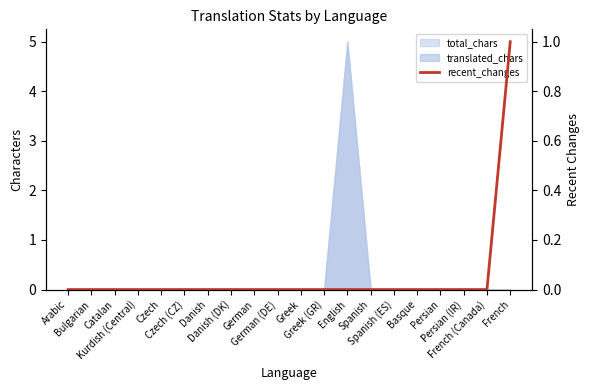

What is the label of the 20th point from the right?

Arabic